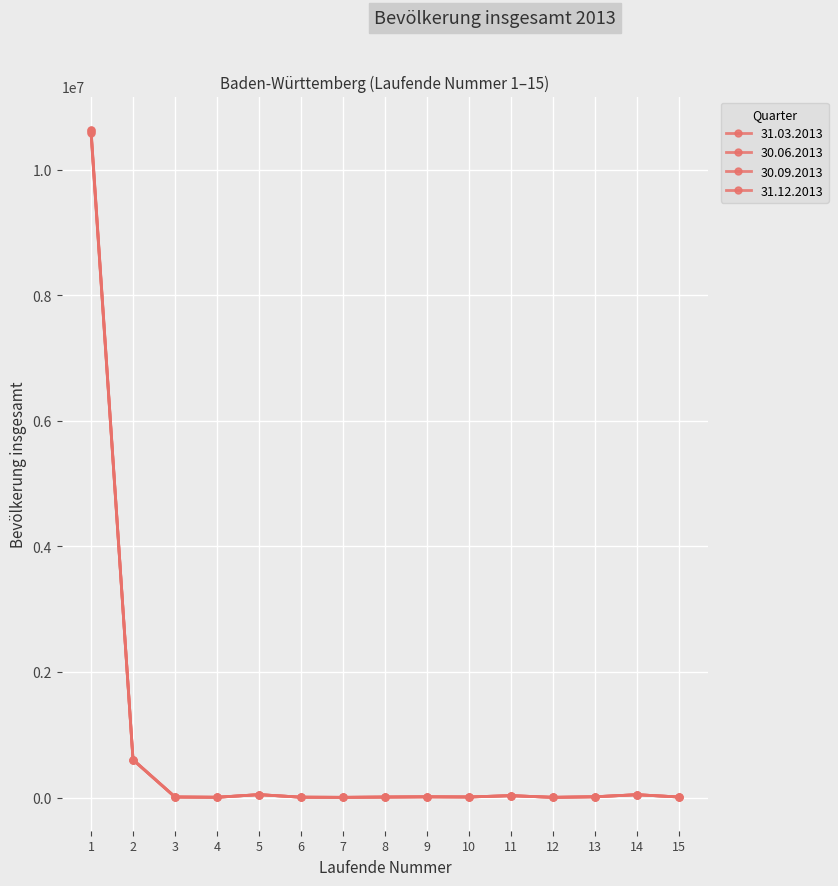

Reading left to right, extract all data points from this chart.

31.03.2013: 10577022	599210	8718	4565	46055	5681	3198	7917	11704	9096	30169	3508	12345	45203	9028
30.06.2013: 10597811	600260	8722	4573	46399	5706	3214	7934	11724	9174	30187	3526	12366	45289	9055
30.09.2013: 10623527	602811	8783	4587	46705	5750	3229	7949	11757	9161	30325	3483	12406	45463	9036
31.12.2013: 10631278	604297	8801	4575	46714	5748	3232	8020	11758	9122	30373	3498	12407	45458	8963